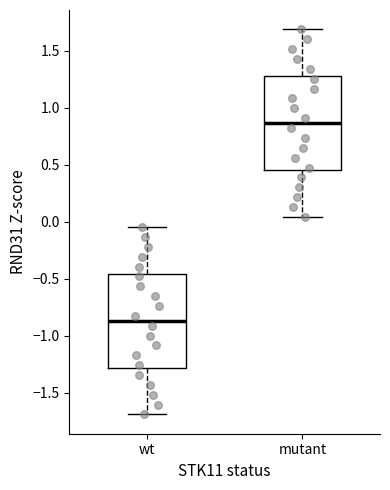

Which box's median line is the lowest?

wt